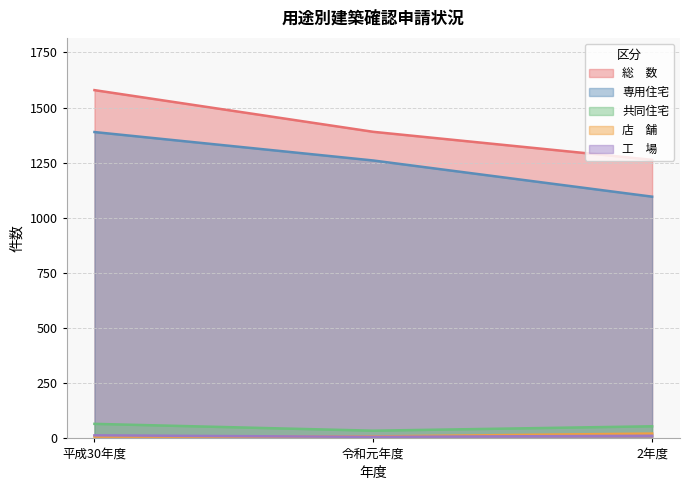

What is the difference between the 総　数 values at 令和元年度 and 平成30年度?

189